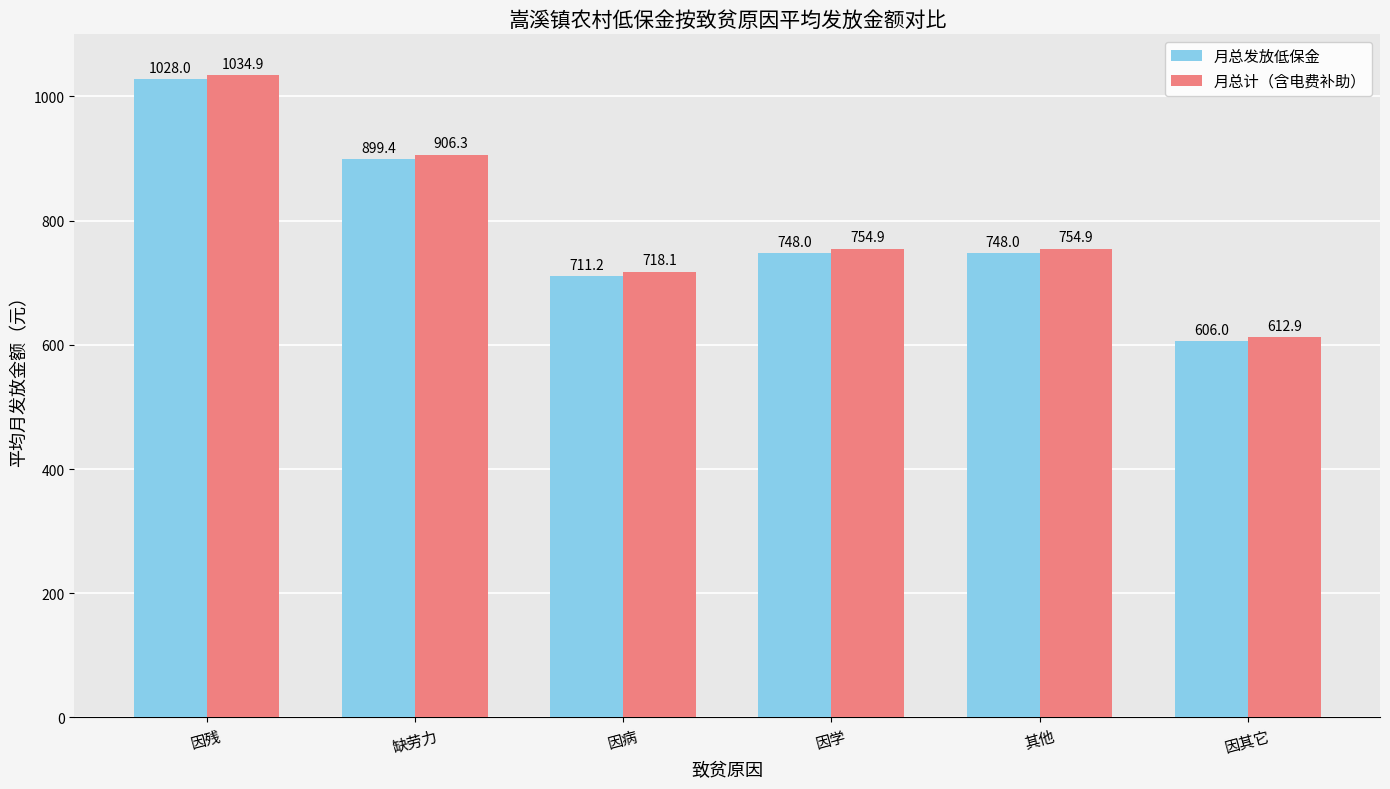

At which label does 月总计（含电费补助） first exceed 754?

因残